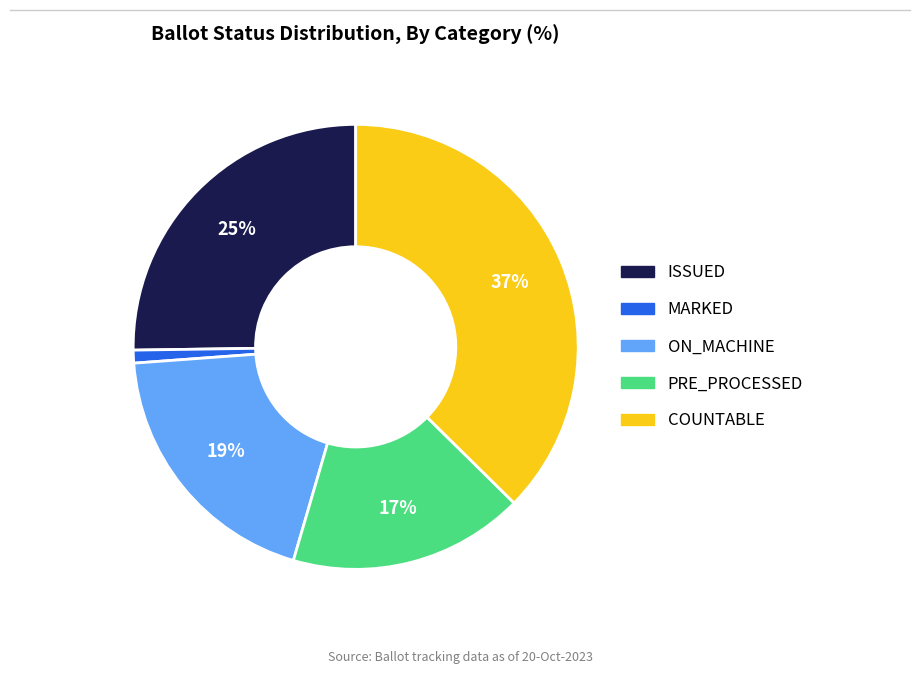

Do PRE_PROCESSED and ISSUED together represent more than half of the pie?

No